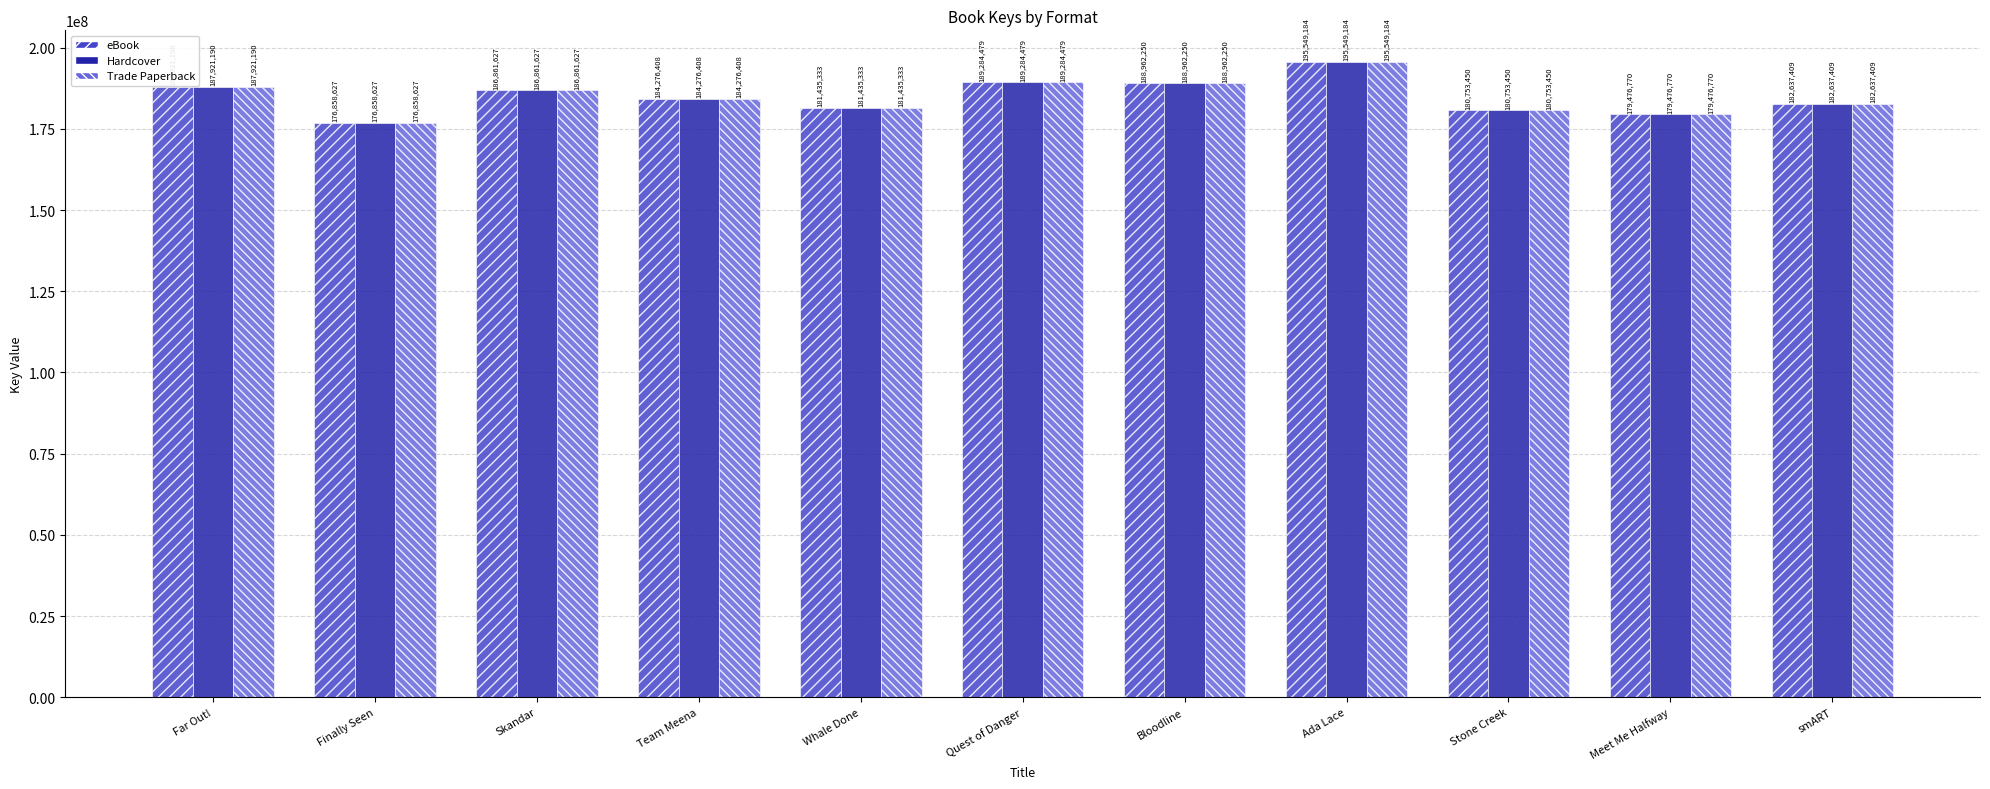

Count the number of categories in the chart.

11